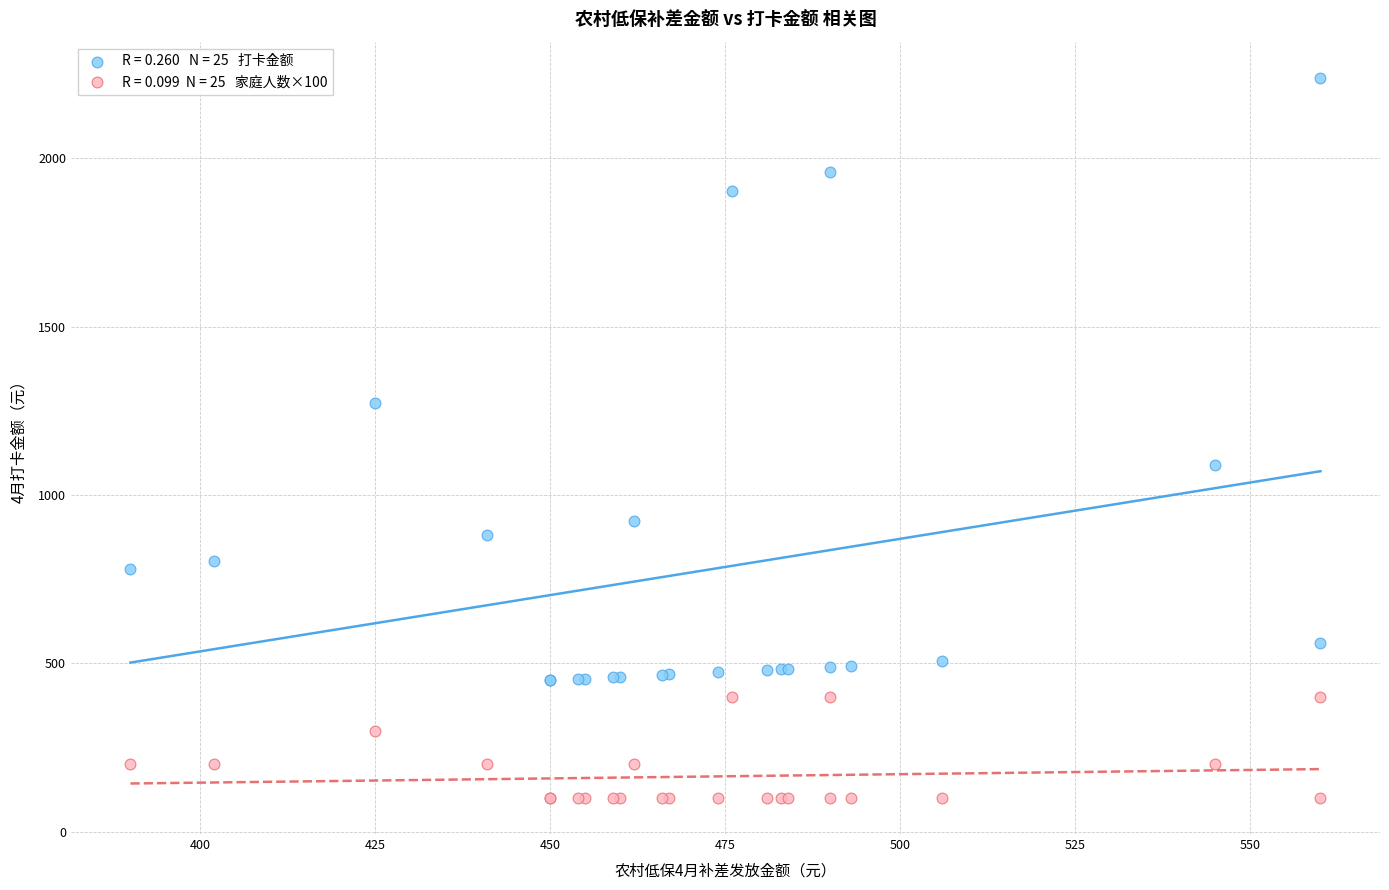

Across all series, what Y value is closest to 1170?

1090